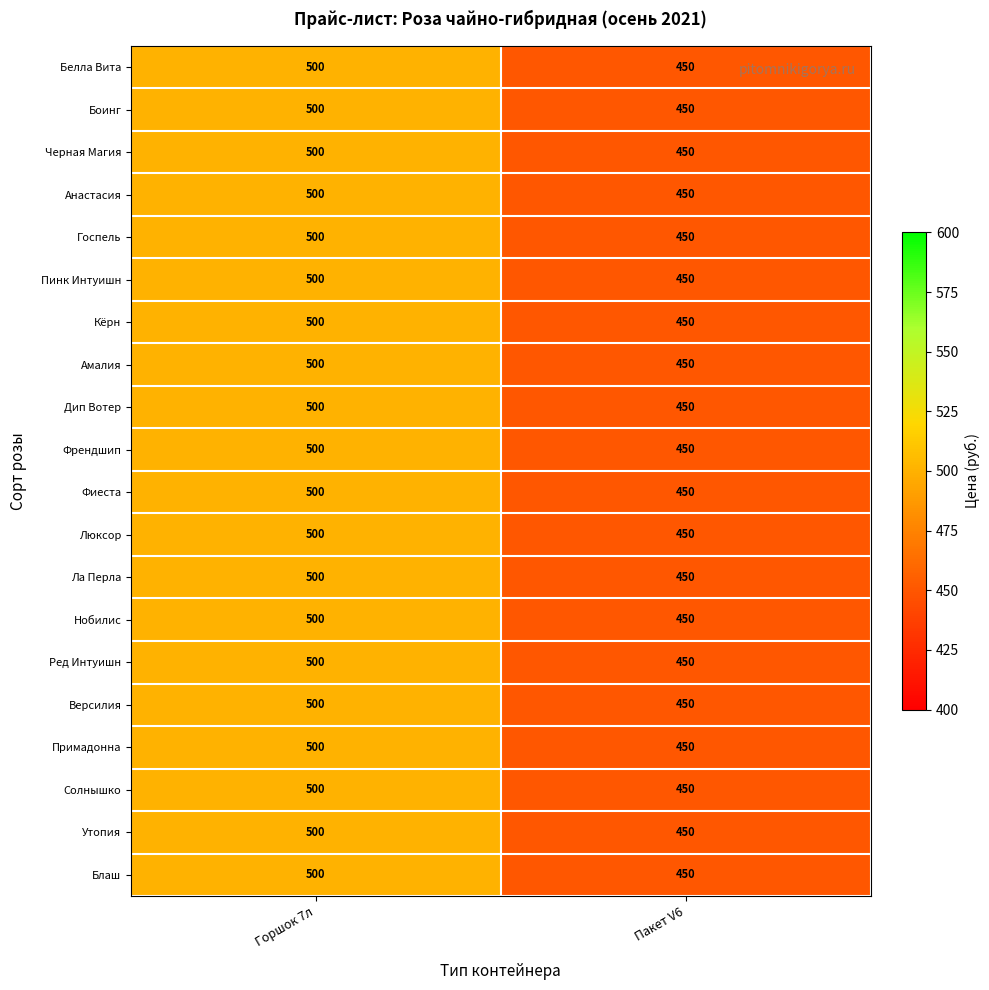

Rank the categories by Солнышко value from highest to lowest.

Горшок 7л, Пакет V6